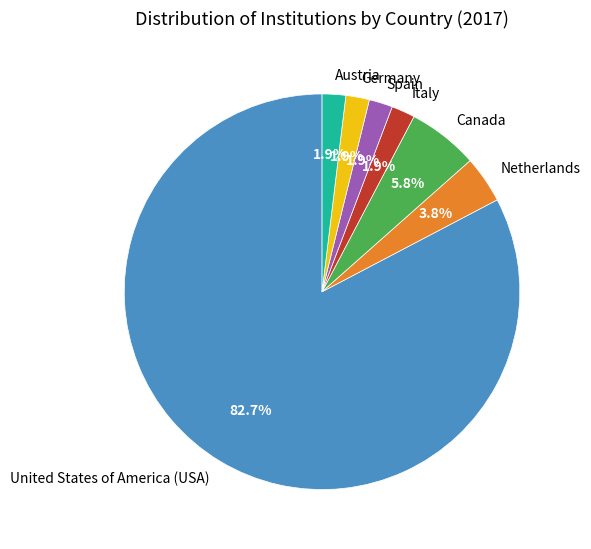

What portion of the pie excludes Italy?

98.1%